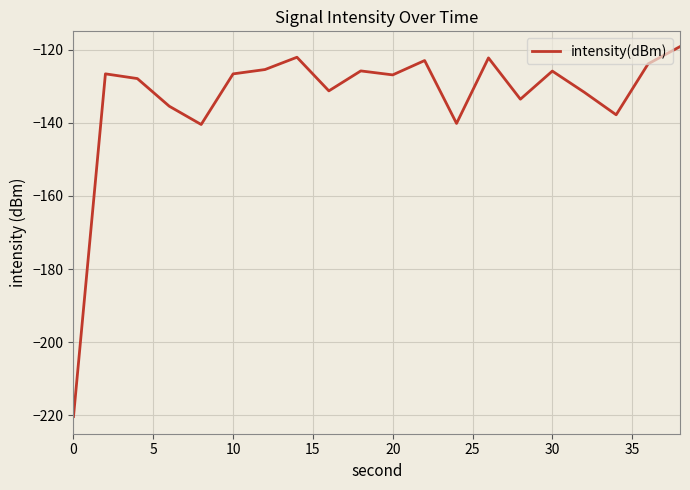

What is the minimum value shown in the chart?

-220.3